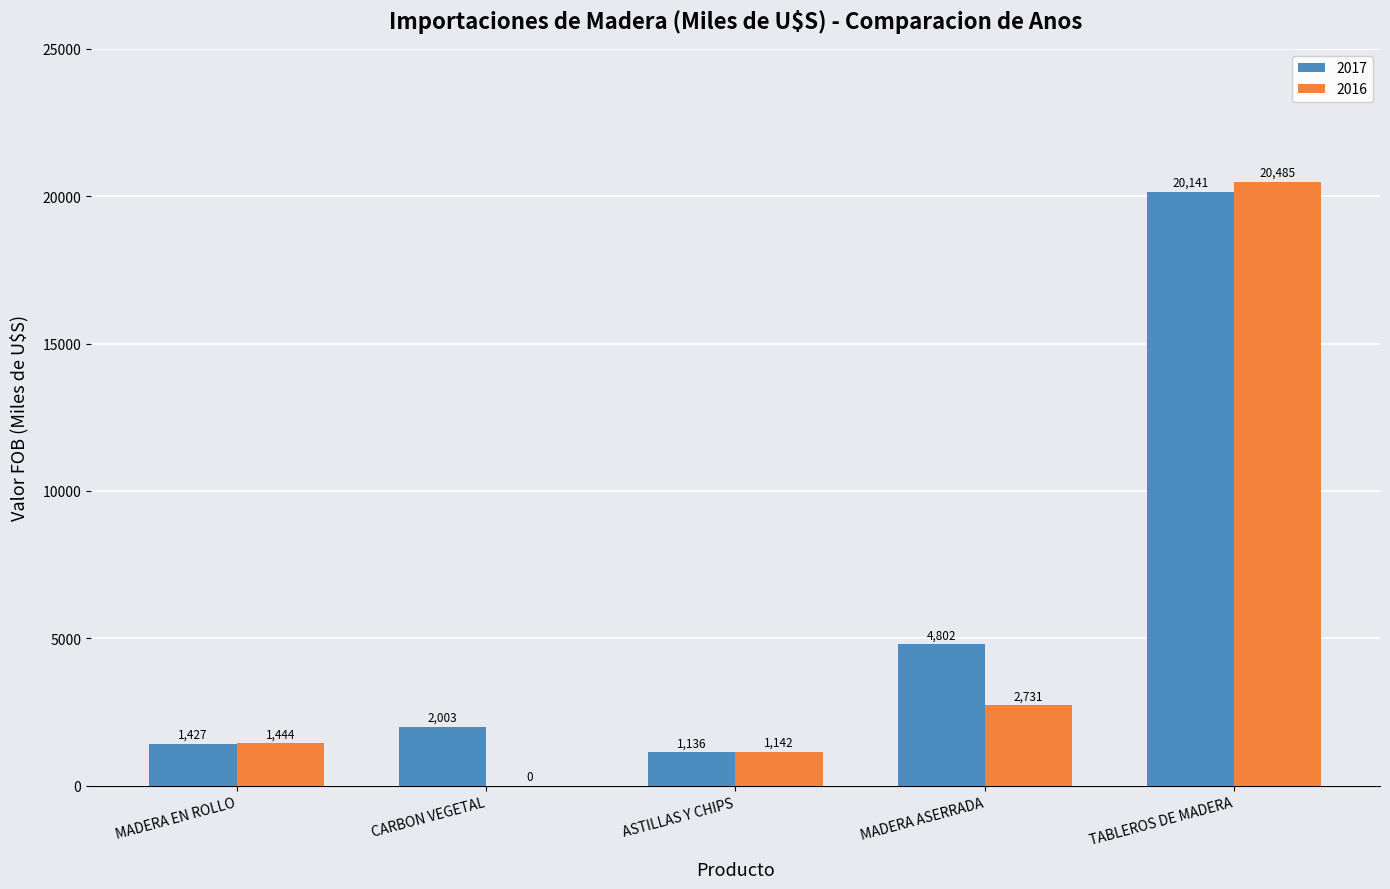

True or false: 2016 has a value of 1443.9 at MADERA EN ROLLO.

True